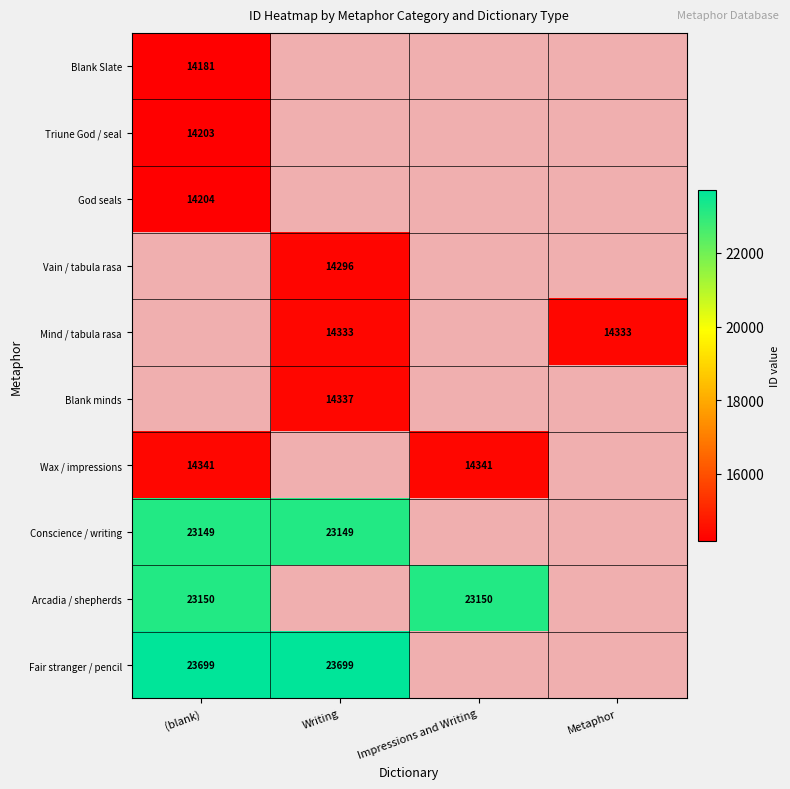

Is the value of Blank minds at Writing greater than the value of Arcadia / shepherds at (blank)?

No